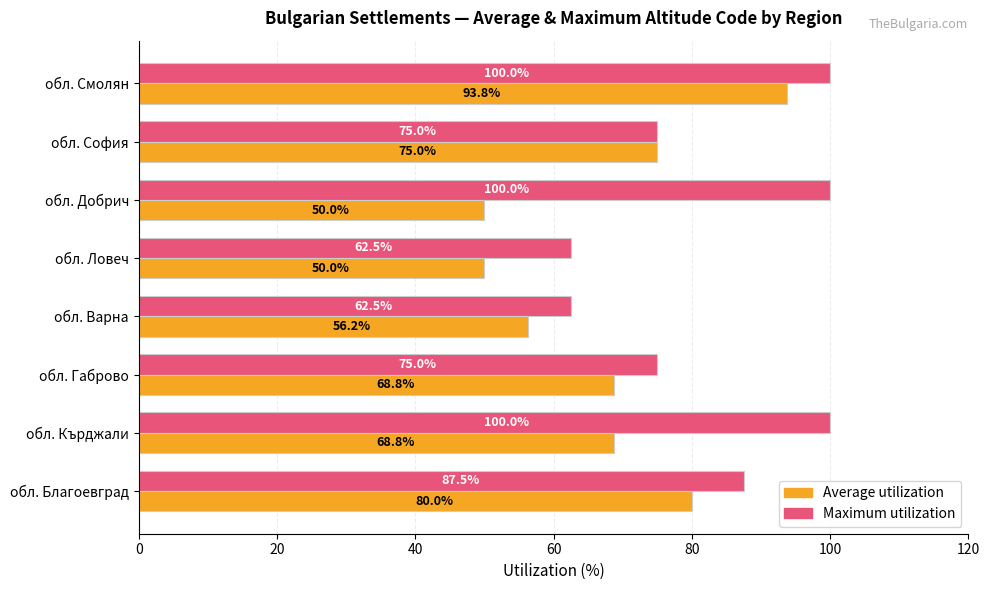

What is the difference between the second highest and minimum values in the Maximum utilization series?

37.5